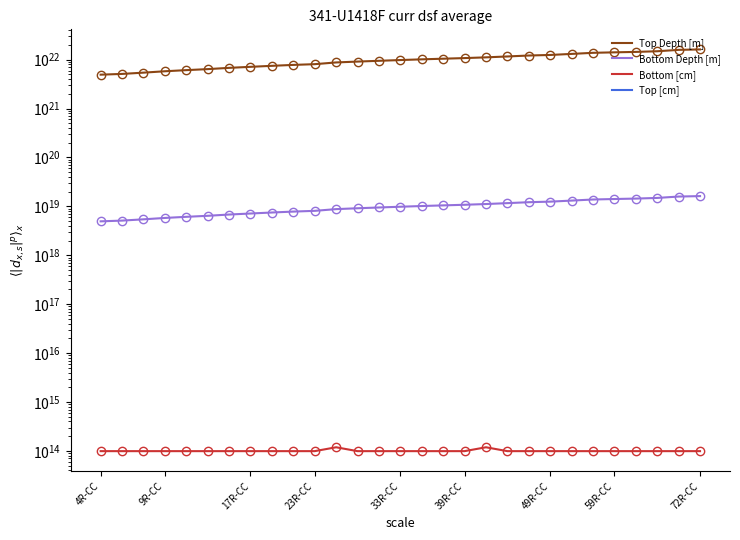

At which label does Bottom [cm] reach its minimum?

4R-CC